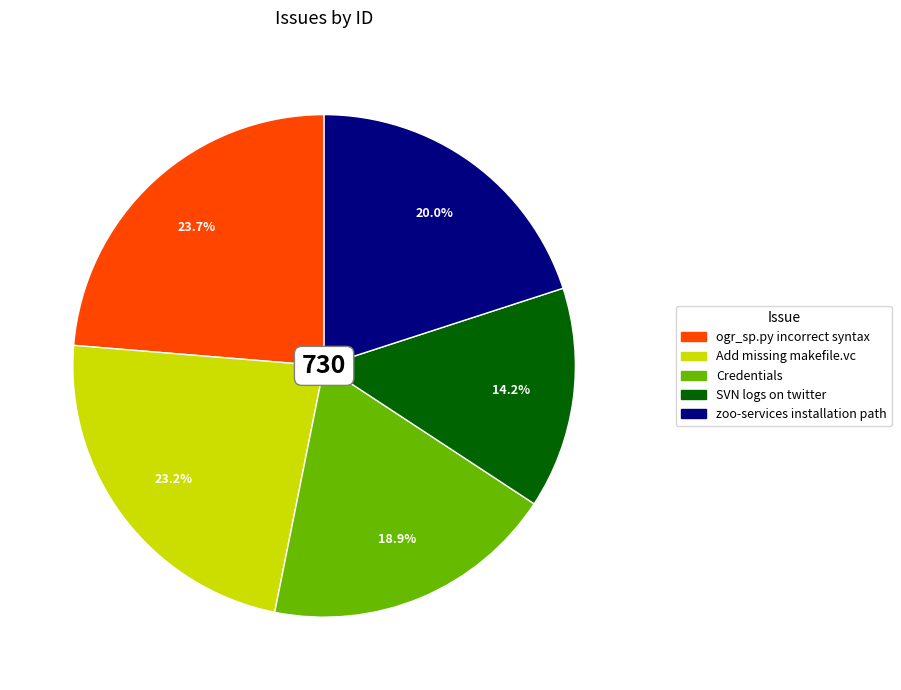

Does any single category account for the majority?

No